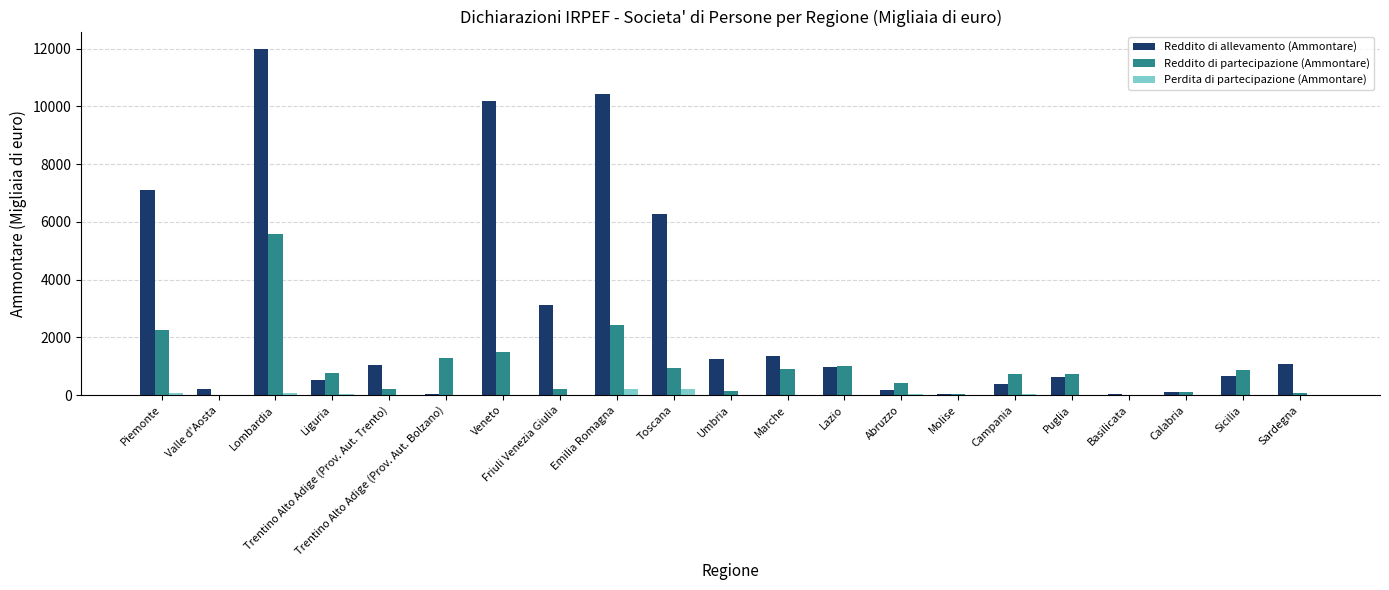

How many groups of bars are there?

21